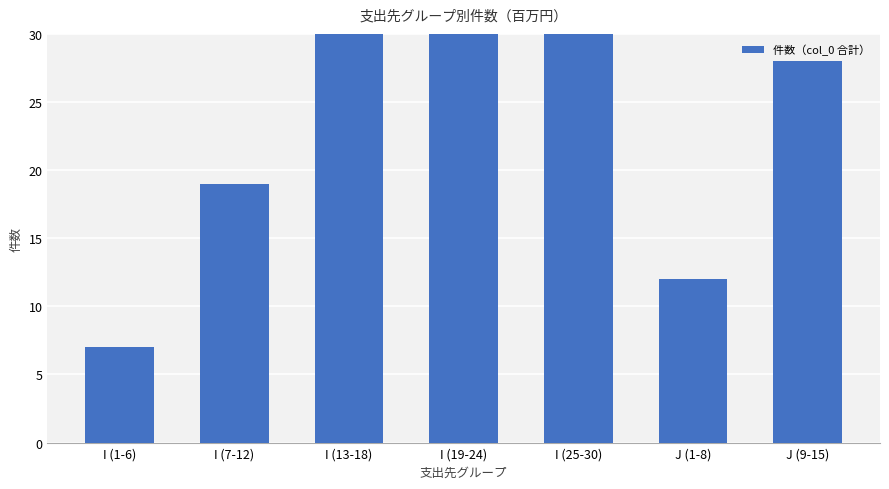

The value at J (9-15) is 28. True or false?

True